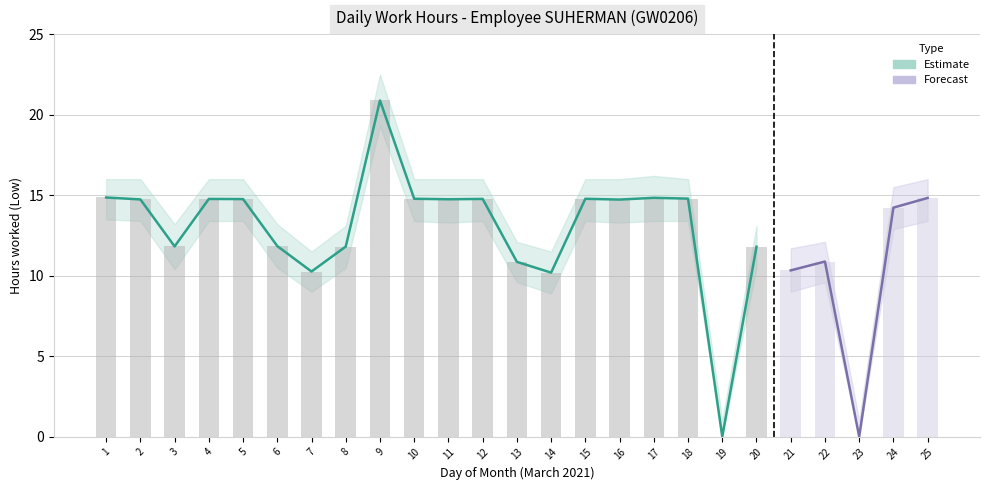

Reading left to right, transcribe all the data shown in this chart.

Low: 1=14.9	2=14.7	3=11.8	4=14.8	5=14.8	6=11.8	7=10.3	8=11.8	9=20.9	10=14.8	11=14.8	12=14.8	13=10.9	14=10.2	15=14.8	16=14.7	17=14.8	18=14.8	19=0.0	20=11.8	21=10.3	22=10.9	23=0.0	24=14.2	25=14.8
Low_upper: 1=16.0	2=16.0	3=13.2	4=16.0	5=16.0	6=13.2	7=11.5	8=13.1	9=22.5	10=16.0	11=16.0	12=16.0	13=12.1	14=11.5	15=16.0	16=16.0	17=16.2	18=16.0	19=1.0	20=13.1	21=11.7	22=12.1	23=1.0	24=15.5	25=16.0
Low_lower: 1=13.5	2=13.4	3=10.4	4=13.4	5=13.4	6=10.5	7=9.0	8=10.5	9=19.3	10=13.4	11=13.3	12=13.4	13=9.6	14=8.9	15=13.4	16=13.3	17=13.4	18=13.4	19=0.0	20=10.5	21=9.0	22=9.6	23=0.0	24=12.9	25=13.4